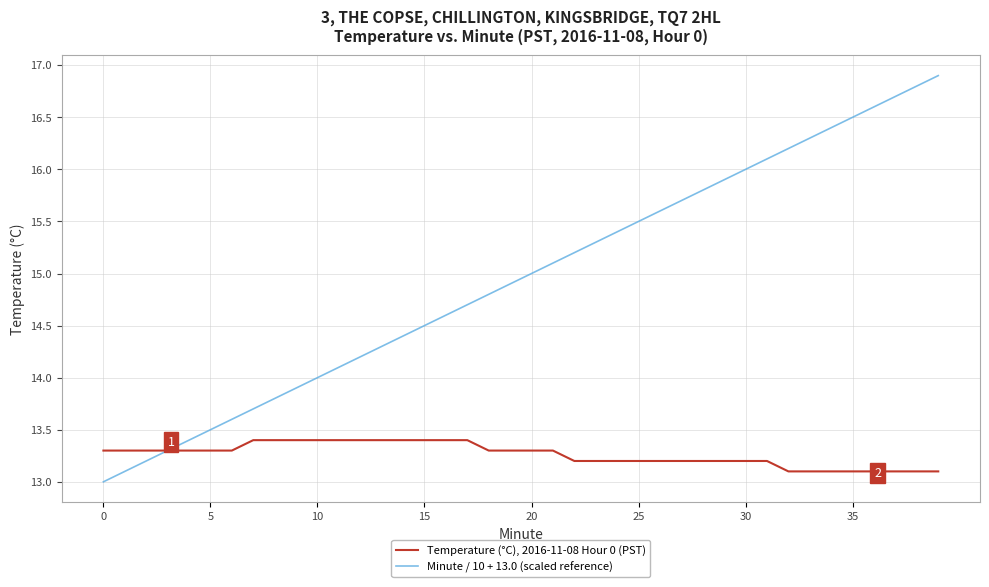

List the series in order of their overall mean, lowest first.

Temperature (°C), 2016-11-08 Hour 0 (PST), Minute / 10 + 13.0 (scaled reference)